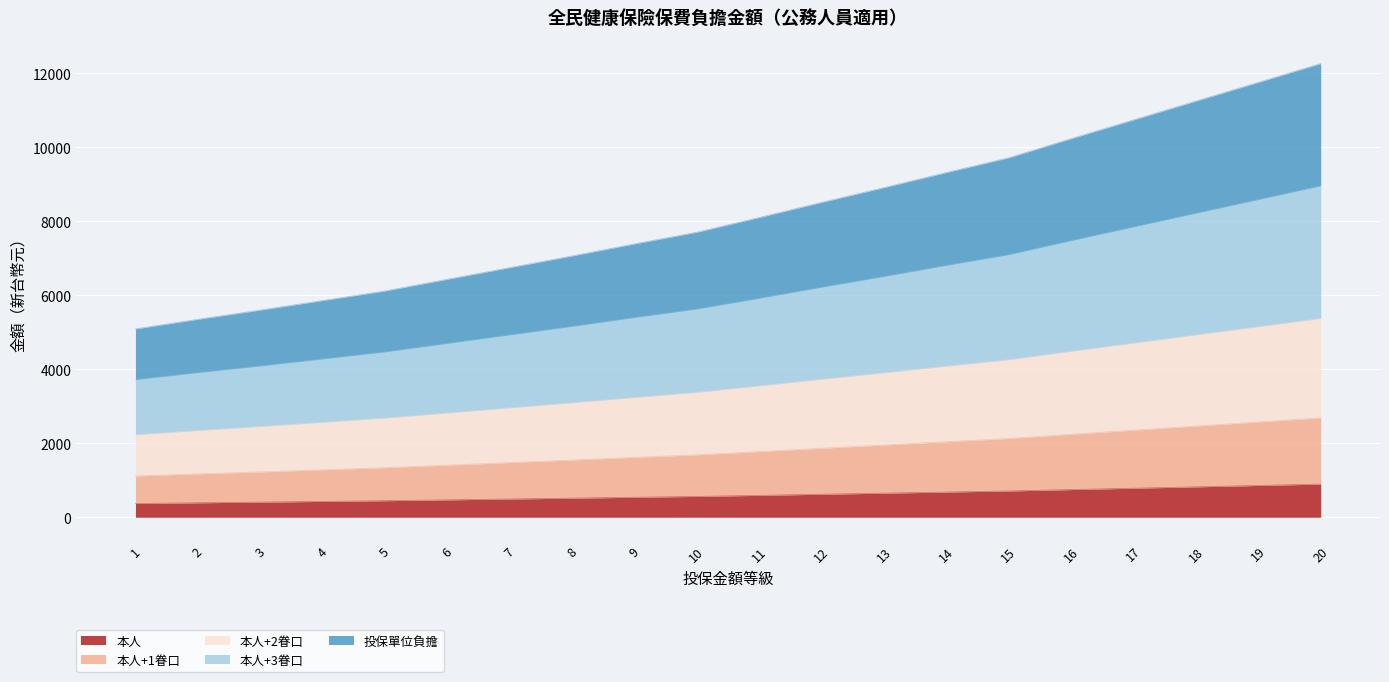

What is the total value across all series at 5?

6117